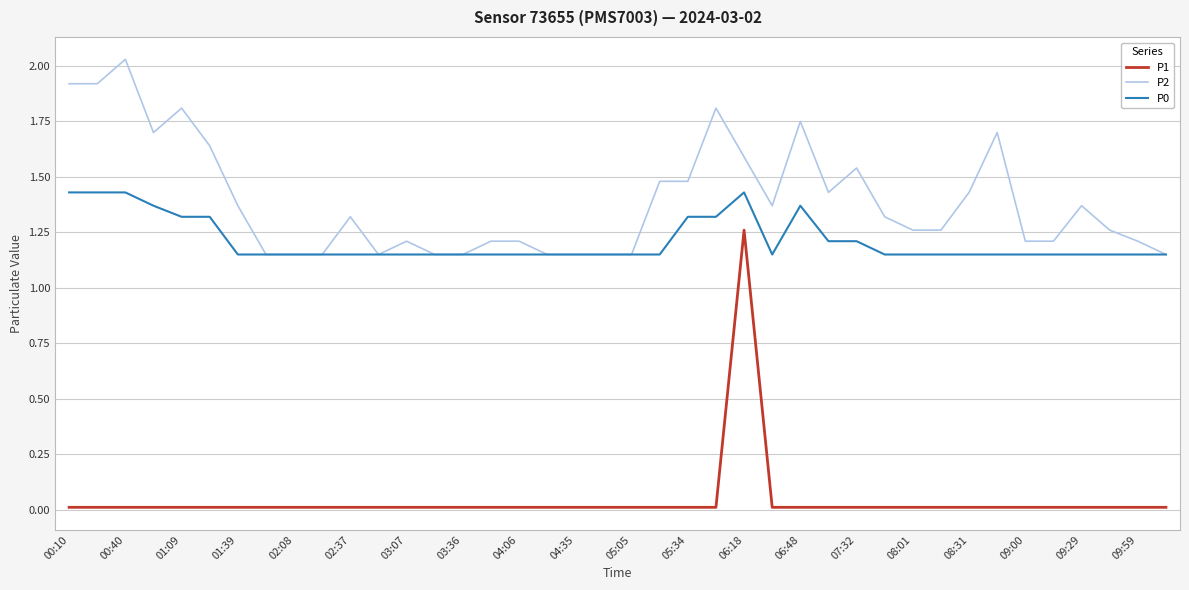

Is this an area chart (filled region under the line)?

No